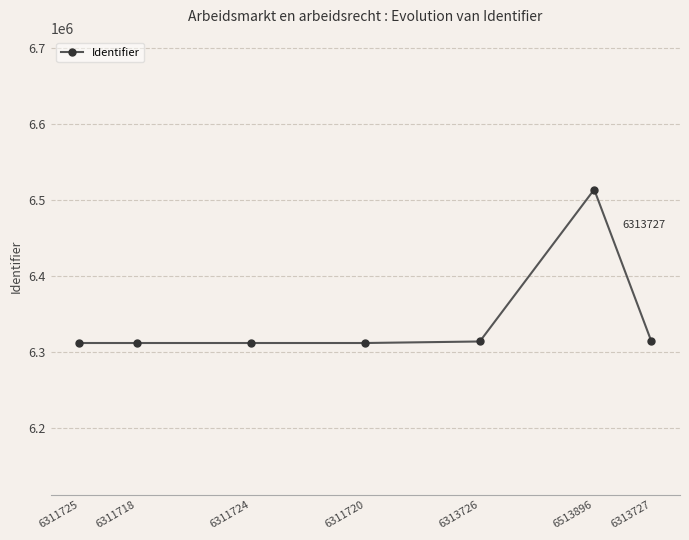

What is the difference between the maximum and second lowest values?

202176